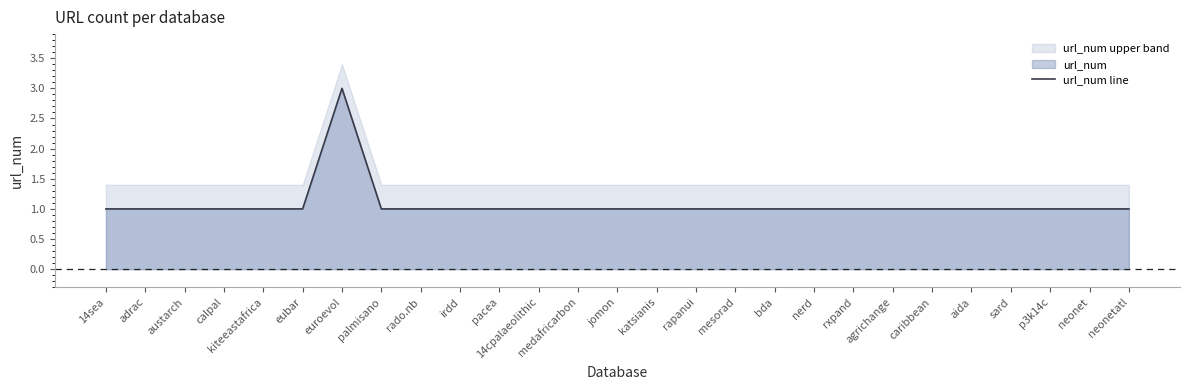

Rank the categories by value from lowest to highest.

14sea, adrac, austarch, calpal, kiteeastafrica, eubar, palmisano, rado.nb, irdd, pacea, 14cpalaeolithic, medafricarbon, jomon, katsianis, rapanui, mesorad, bda, nerd, rxpand, agrichange, caribbean, aida, sard, p3k14c, neonet, neonetatl, euroevol